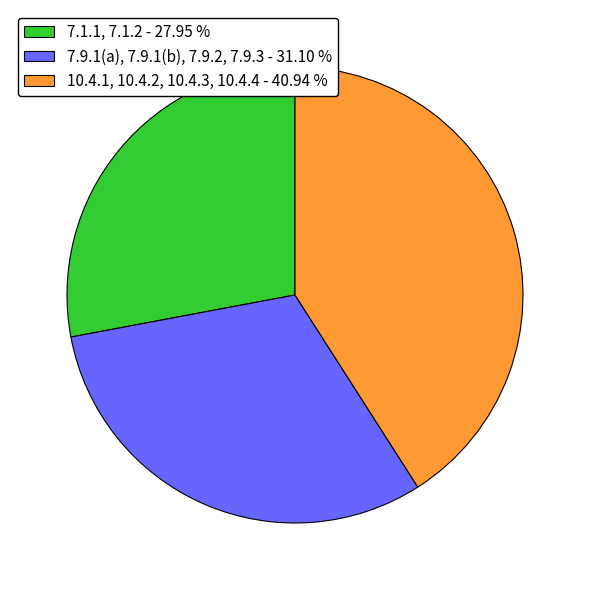

True or false: 7.1.1, 7.1.2 accounts for 28% of the total.

True